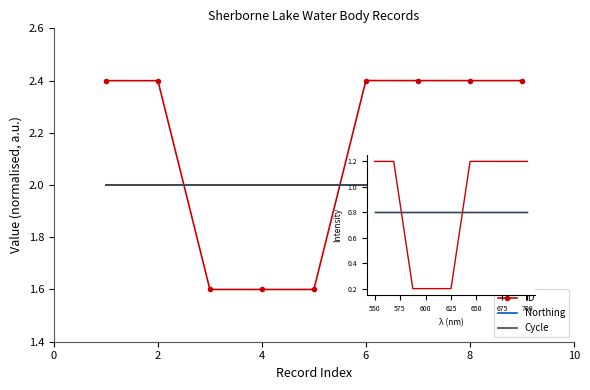

True or false: ID and Cycle intersect in this chart.

True